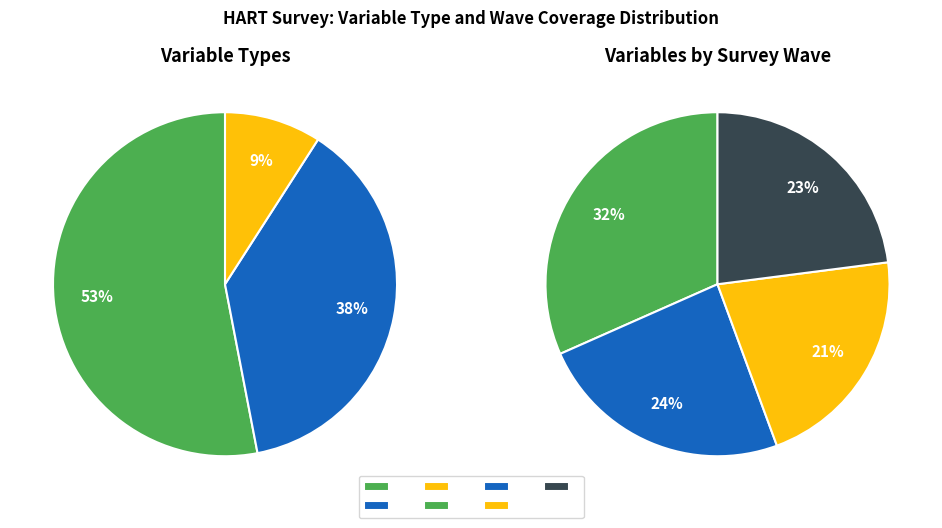

What percentage is the Categorical slice, to the nearest percent?

53%